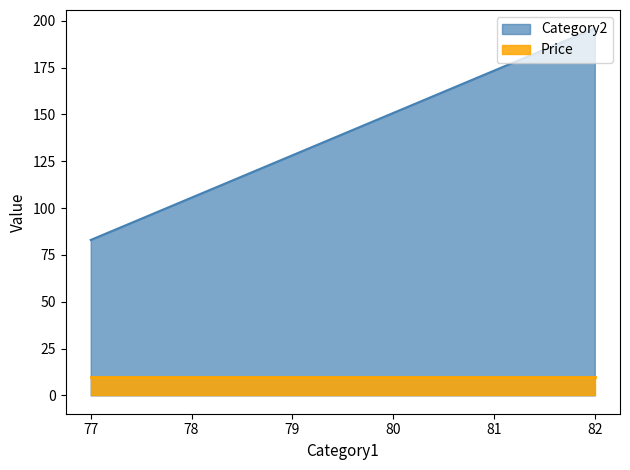

What is the difference between the highest and lowest values at 77?

73.0